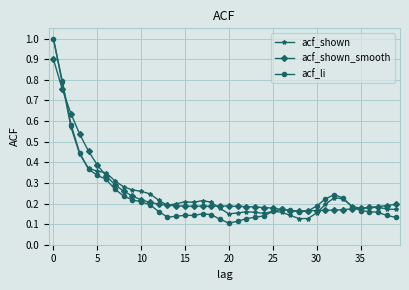

What is the maximum value shown in the chart?

1.0